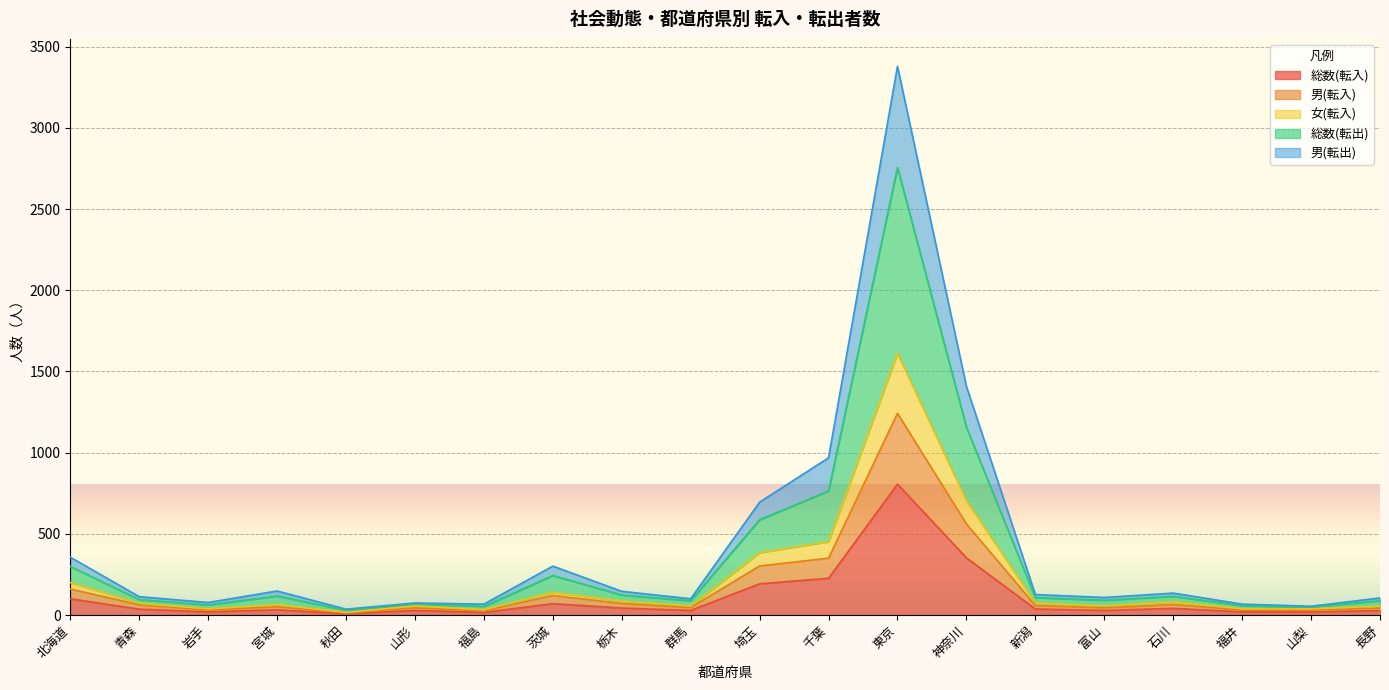

What is the label of the 12th point from the right?

栃木